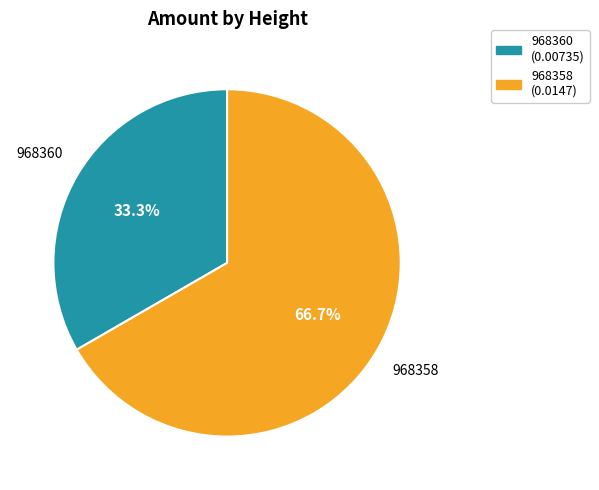

What portion of the pie excludes 968358?

33.3%